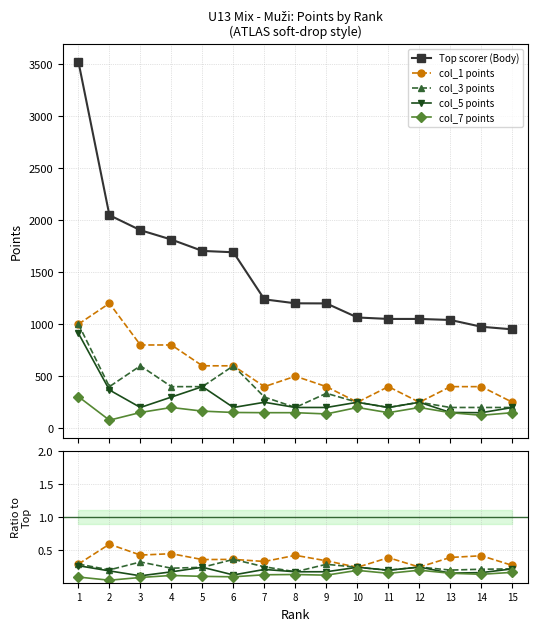

Between 3 and 11, which series saw the biggest shift?

Top scorer (Body)